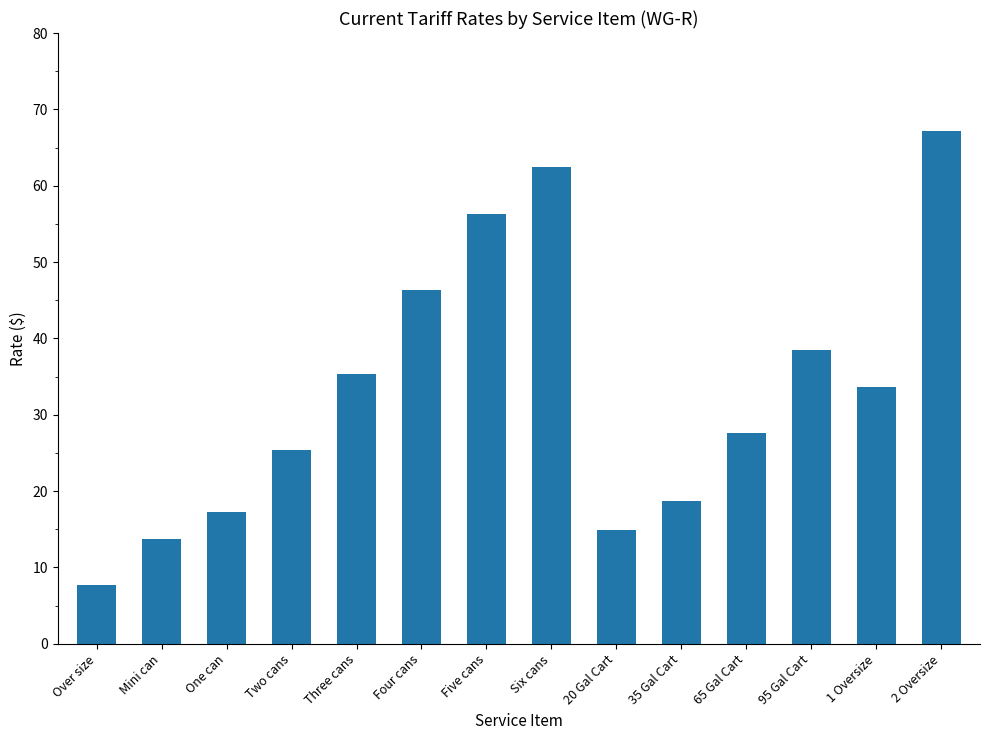

Reading left to right, extract all data points from this chart.

7.8	13.7	17.3	25.4	35.3	46.4	56.3	62.5	14.9	18.8	27.6	38.4	33.6	67.2